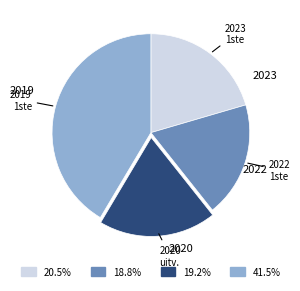

Is there any slice that represents more than half of the pie?

No